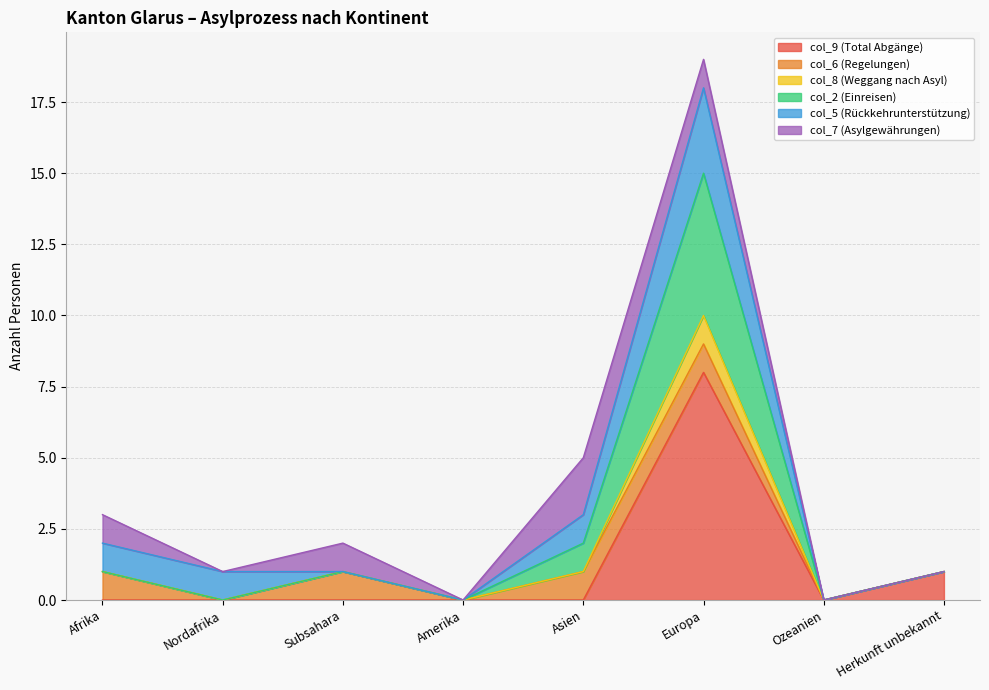

True or false: col_8 (Weggang nach Asyl) and col_9 (Total Abgänge) intersect in this chart.

False